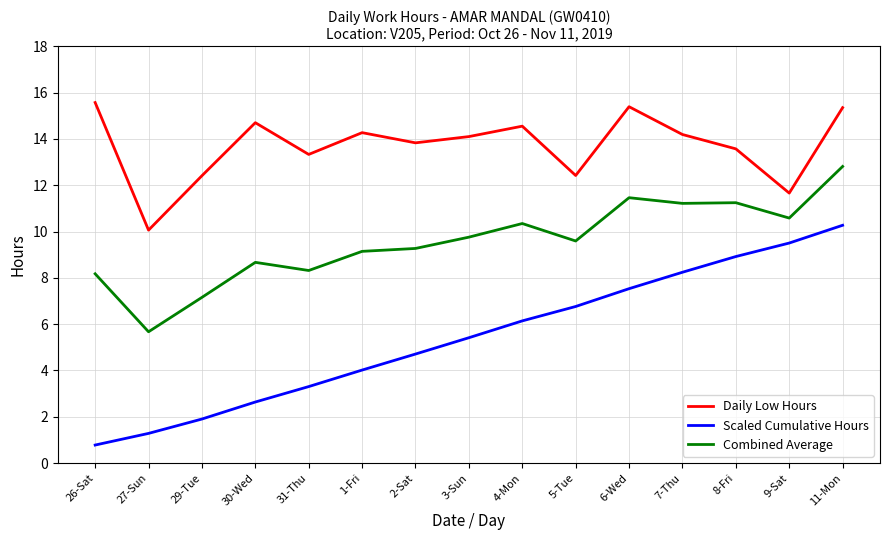

What is the greatest value displayed?

15.6